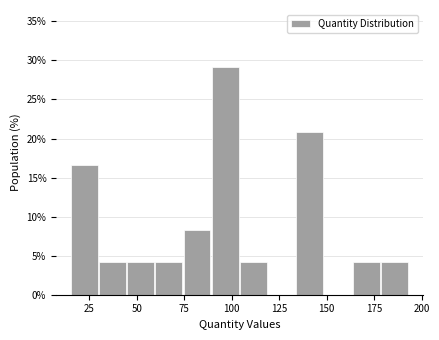

Read against the x-axis, roughly where is the centre of the tallest bar?

95